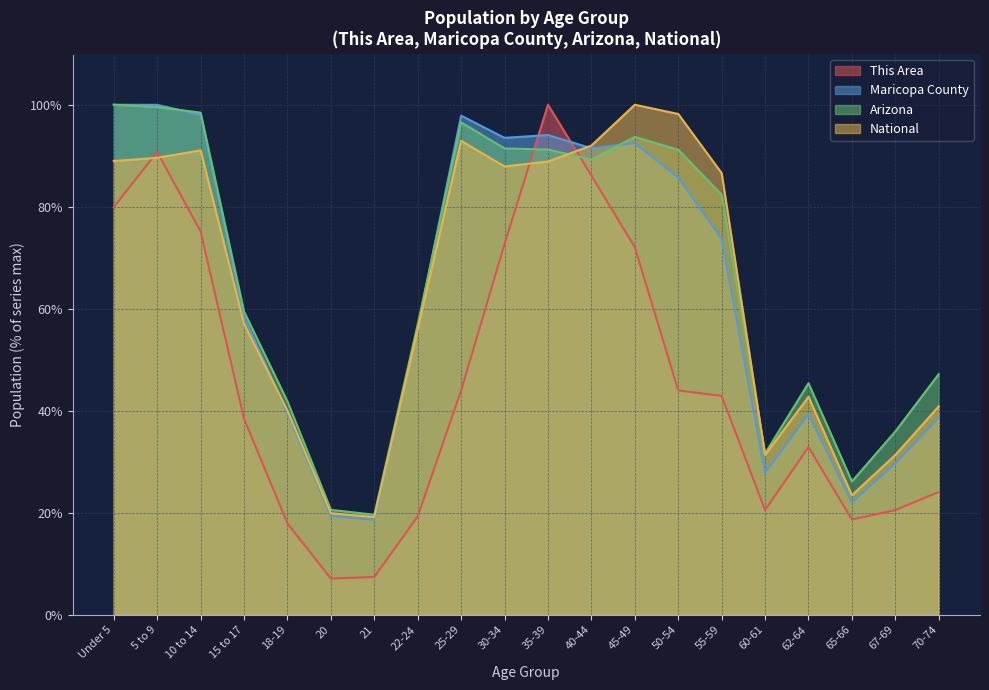

At which label does National first exceed 86?

Under 5